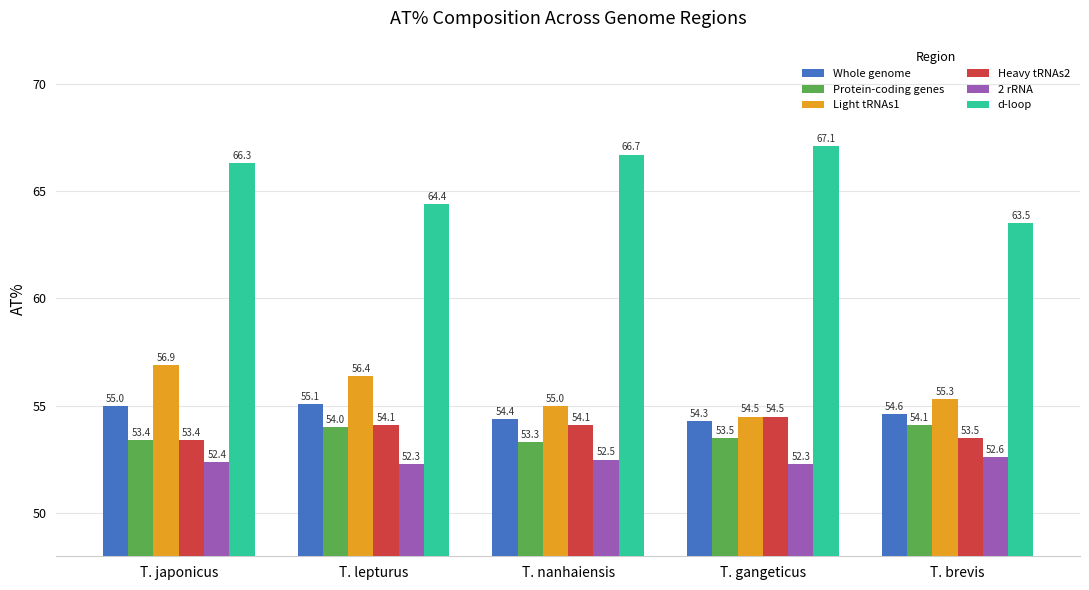

Which series has the largest total across all categories?

d-loop